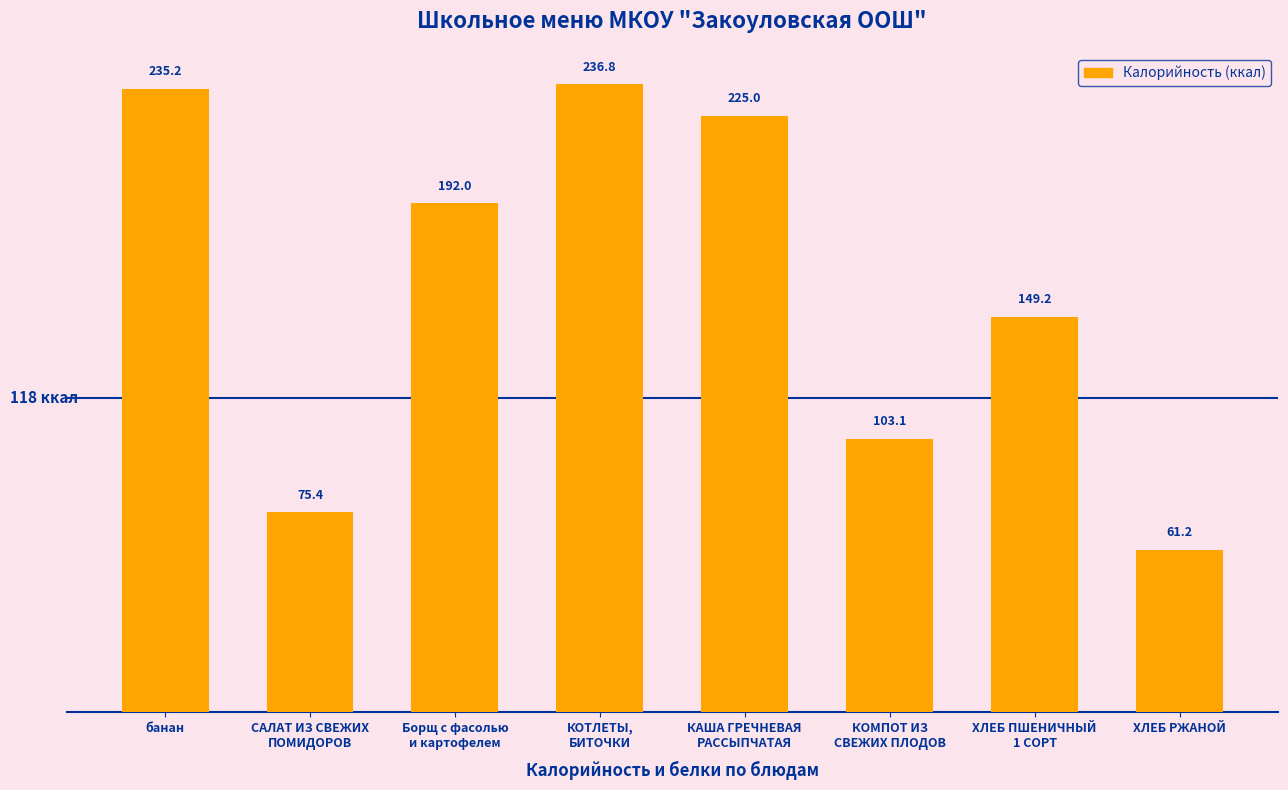

What is the smallest value displayed?

61.2